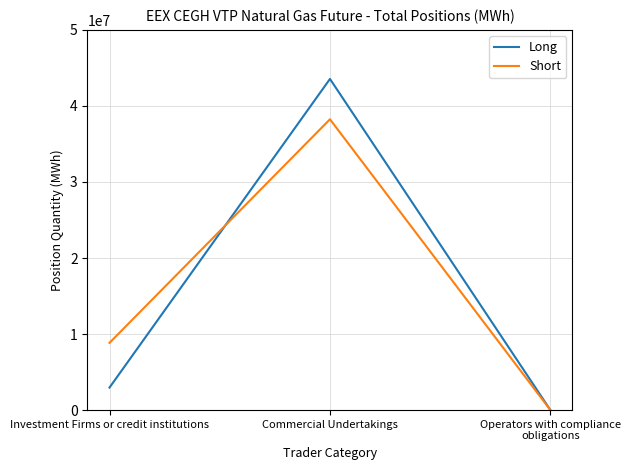

Reading left to right, extract all data points from this chart.

Long: Investment Firms or credit institutions=2964435	Commercial Undertakings=43551878	Operators with compliance obligations=0
Short: Investment Firms or credit institutions=8843553	Commercial Undertakings=38246582	Operators with compliance obligations=0